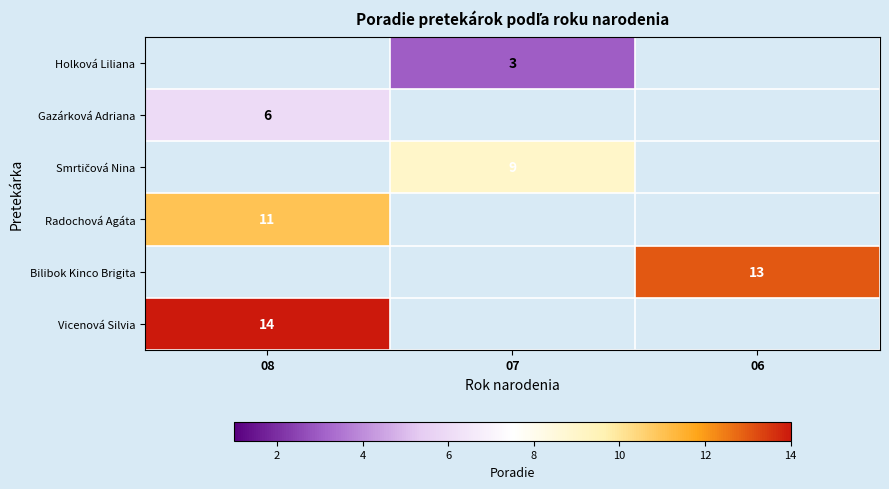

Is it true that Radochová Agáta equals 11.0 at 08?

True